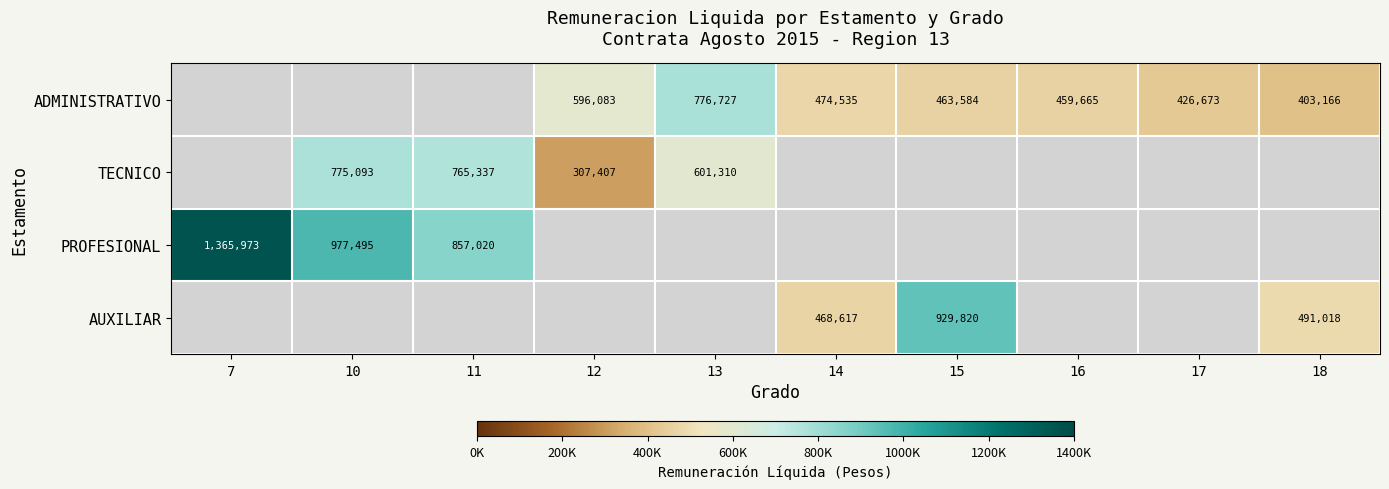

True or false: ADMINISTRATIVO has a value of 776727 at 13.

True